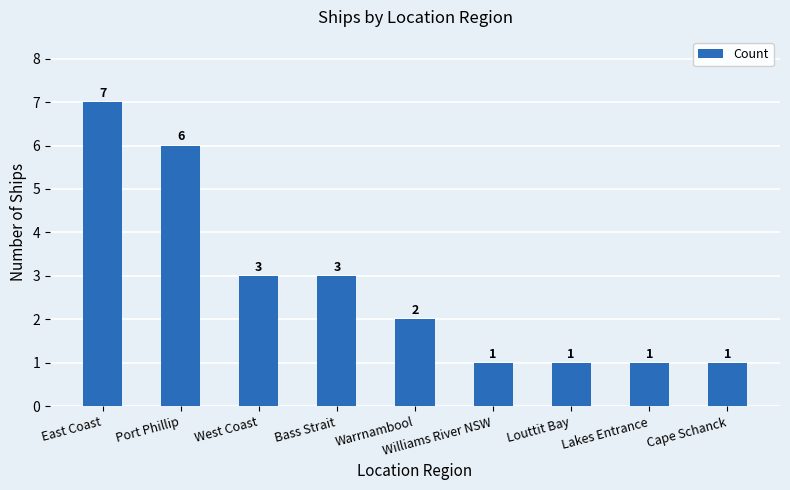

Are the bars horizontal?

No